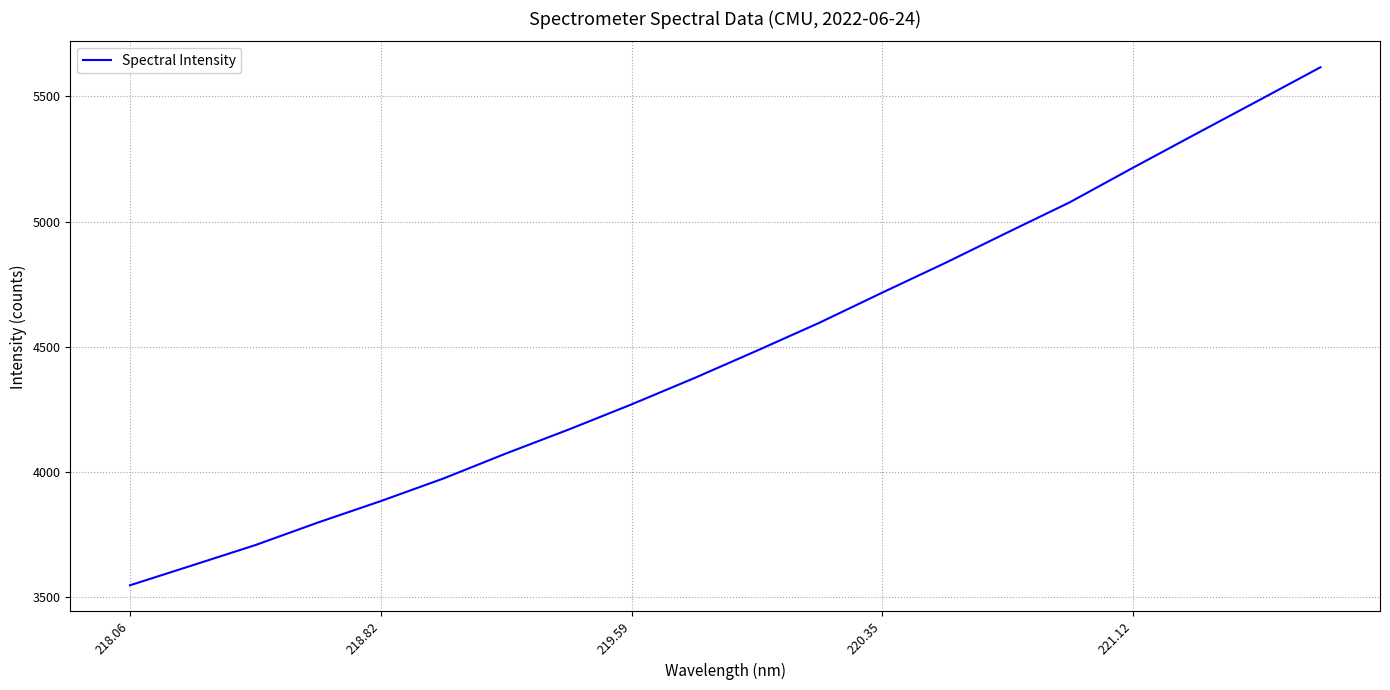

What is the maximum value shown in the chart?

5616.7